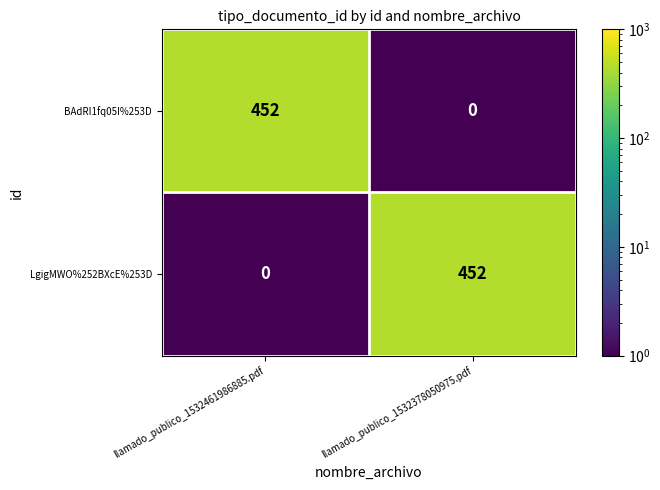

The value of BAdRI1fq05I%253D at llamado_publico_1532378050975.pdf is 146. True or false?

False